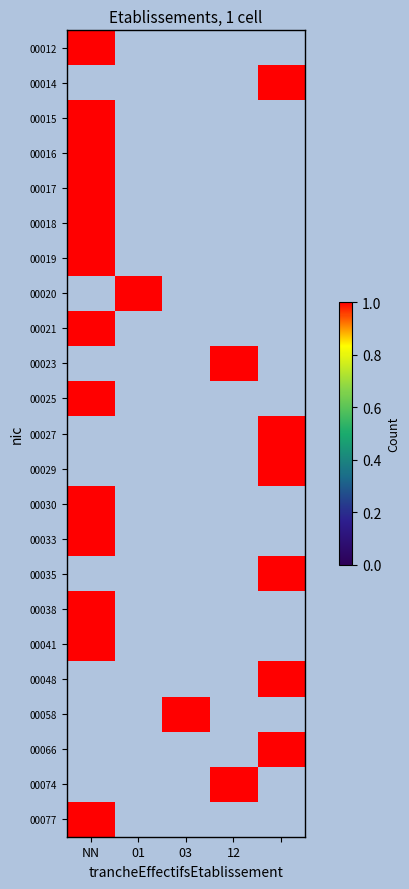

Which has a higher value, 01 or 12?

01